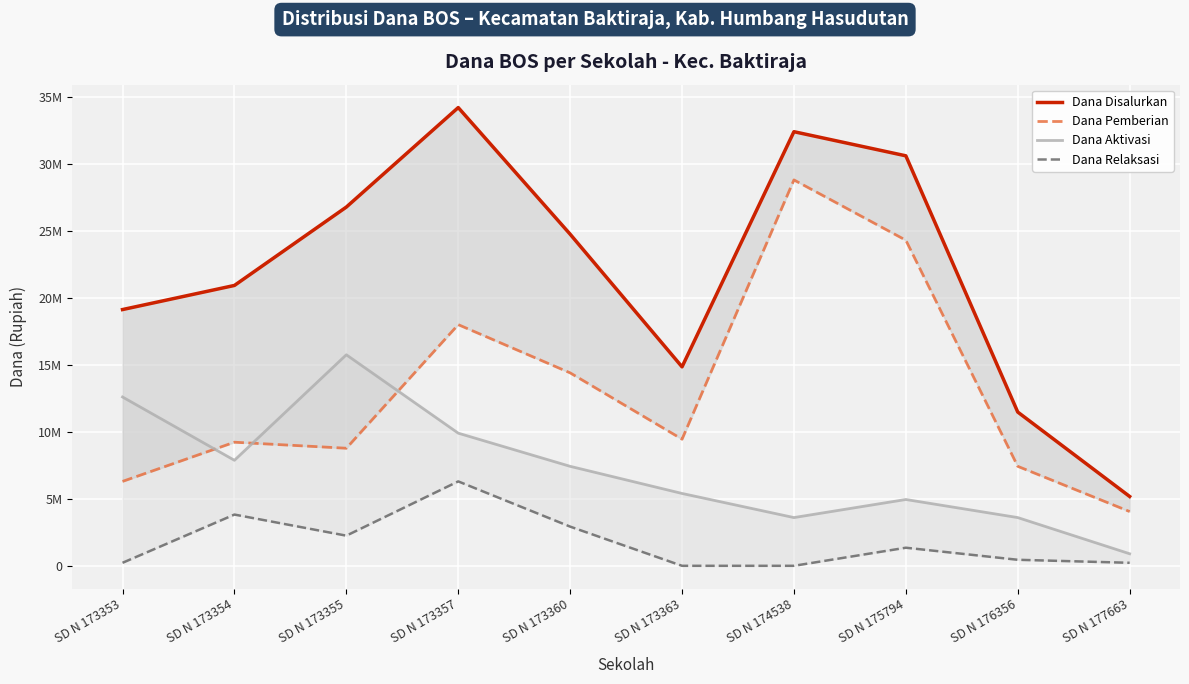

True or false: Dana Aktivasi has more than 1 interior local peaks.

True